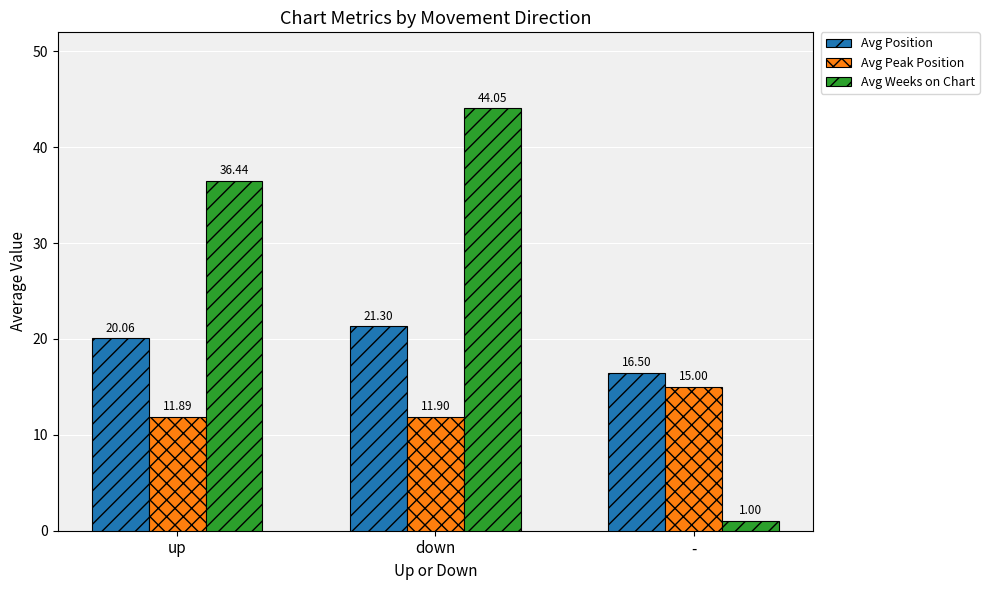

What is the value of the Avg Position bar at the 2nd from the left?

21.3